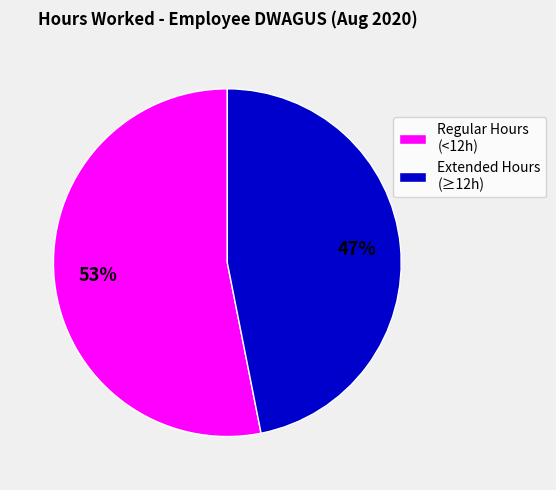

Which category has the biggest portion of the pie?

Regular Hours (<12h)